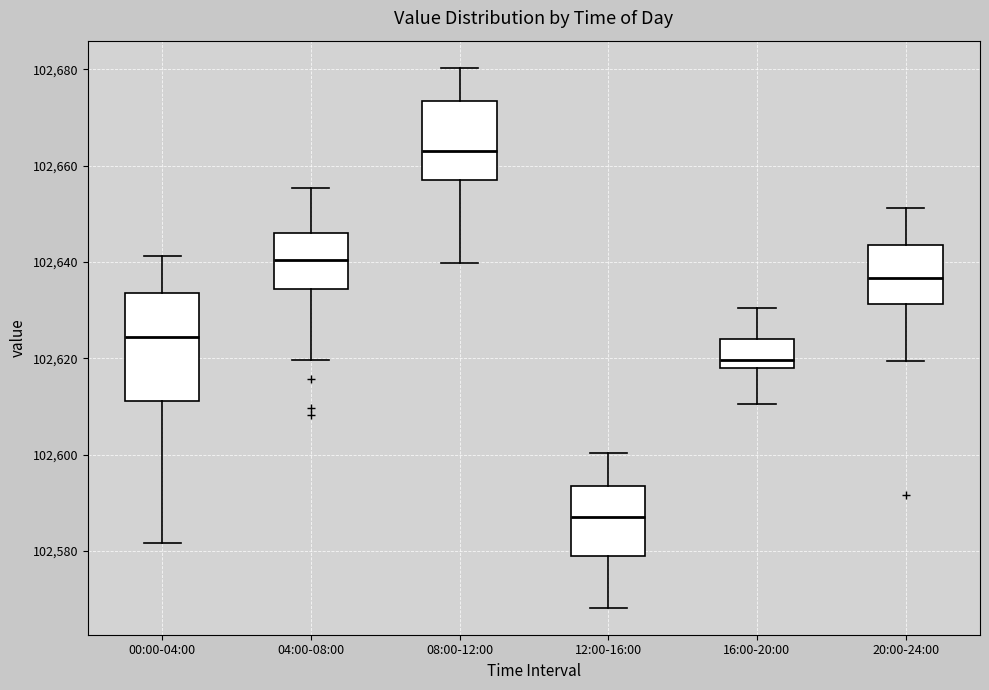

Where does the median line of the box for 08:00-12:00 sit on the y-axis? The values are not printed on the chart, so give them approximately, as read against the axis.

102664